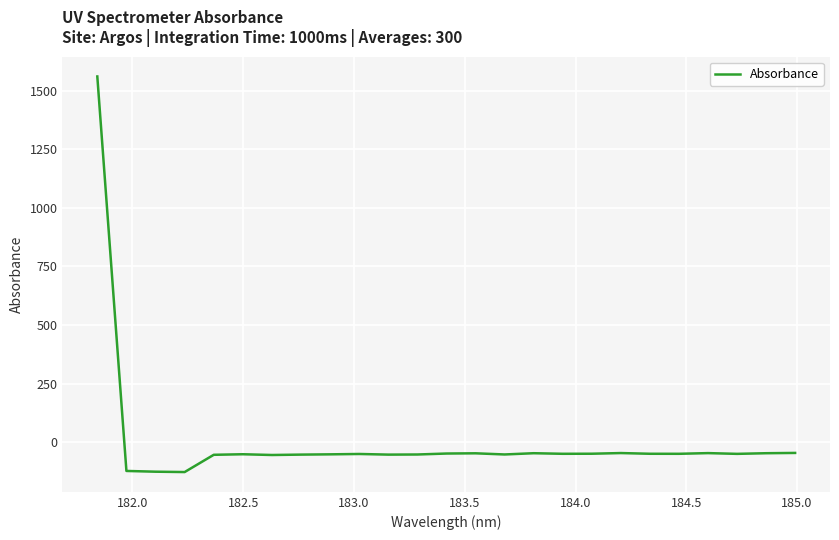

What is the minimum value shown in the chart?

-128.0